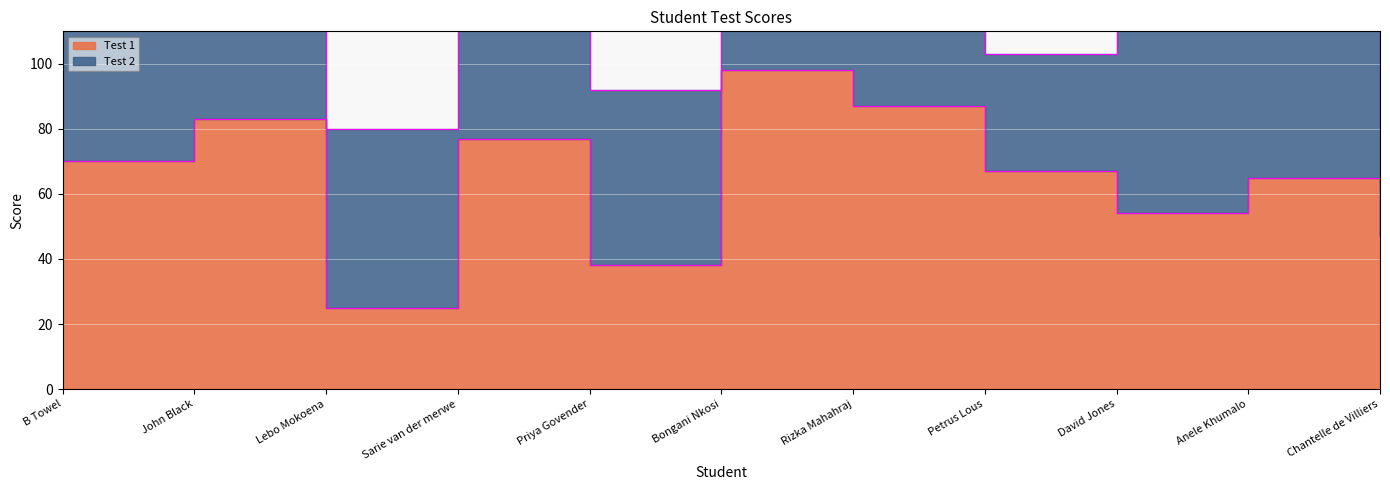

Does the chart display data point markers on the line(s)?

No